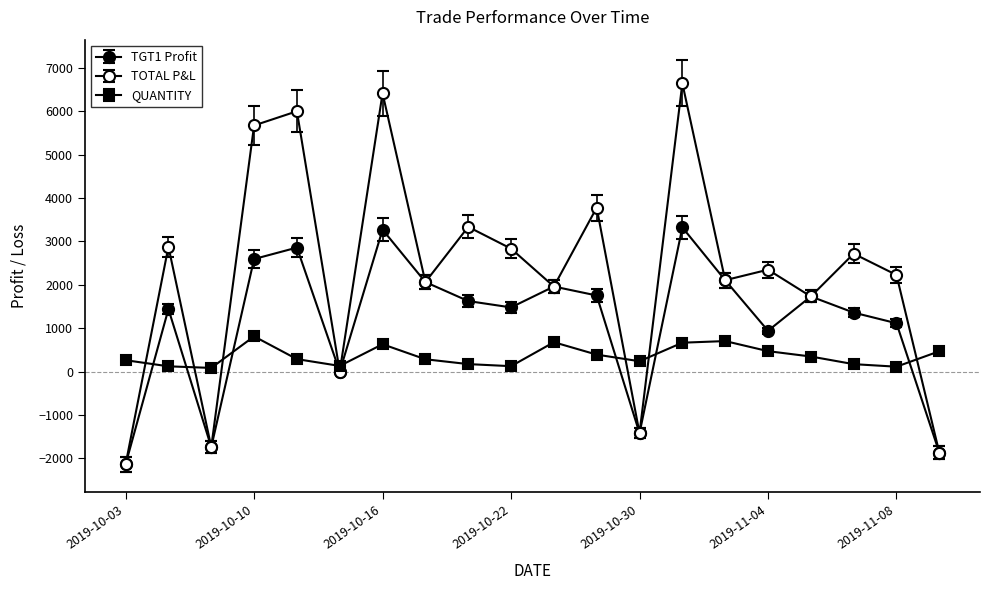

Reading left to right, list all the values displayed in this chart.

TGT1 Profit: 2019-10-03=-2140.4	2019-10-04=1438.8	2019-10-09=-1742.7	2019-10-10=2593.2	2019-10-14=2857.1	2019-10-15=0.0	2019-10-16=3270.4	2019-10-17=2062.1	2019-10-18=1624.6	2019-10-22=1477.8	2019-10-24=1959.5	2019-10-25=1752.7	2019-10-30=-1421.8	2019-10-31=3322.3	2019-11-01=2105.3	2019-11-04=939.0	2019-11-05=1730.1	2019-11-06=1358.2	2019-11-08=1113.0	2019-11-11=-1869.2
TOTAL P&L: 2019-10-03=-2140.4	2019-10-04=2877.7	2019-10-09=-1742.7	2019-10-10=5672.6	2019-10-14=6000.0	2019-10-15=0.0	2019-10-16=6415.1	2019-10-17=2062.1	2019-10-18=3334.8	2019-10-22=2832.5	2019-10-24=1959.5	2019-10-25=3778.0	2019-10-30=-1421.8	2019-10-31=6644.5	2019-11-01=2105.3	2019-11-04=2347.4	2019-11-05=1730.1	2019-11-06=2716.5	2019-11-08=2225.9	2019-11-11=-1869.2
QUANTITY: 2019-10-03=261.0	2019-10-04=119.9	2019-10-09=83.0	2019-10-10=810.4	2019-10-14=285.7	2019-10-15=128.9	2019-10-16=628.9	2019-10-17=282.5	2019-10-18=171.0	2019-10-22=123.2	2019-10-24=675.7	2019-10-25=389.5	2019-10-30=237.0	2019-10-31=664.5	2019-11-01=701.8	2019-11-04=469.5	2019-11-05=346.0	2019-11-06=169.8	2019-11-08=111.3	2019-11-11=467.3